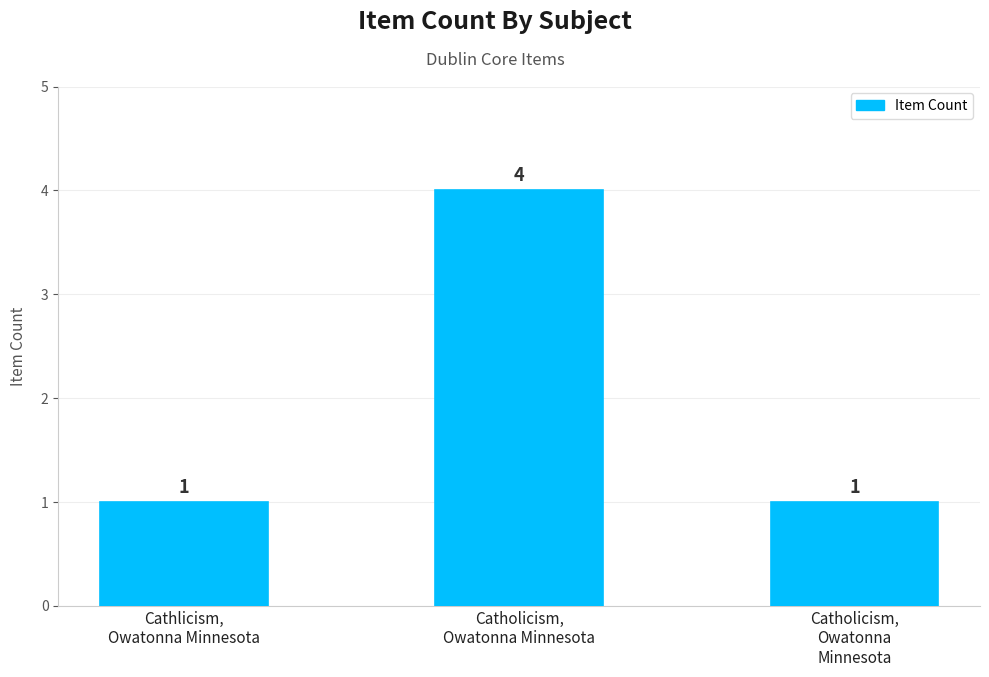

What is the value of the 3rd bar from the left?

1